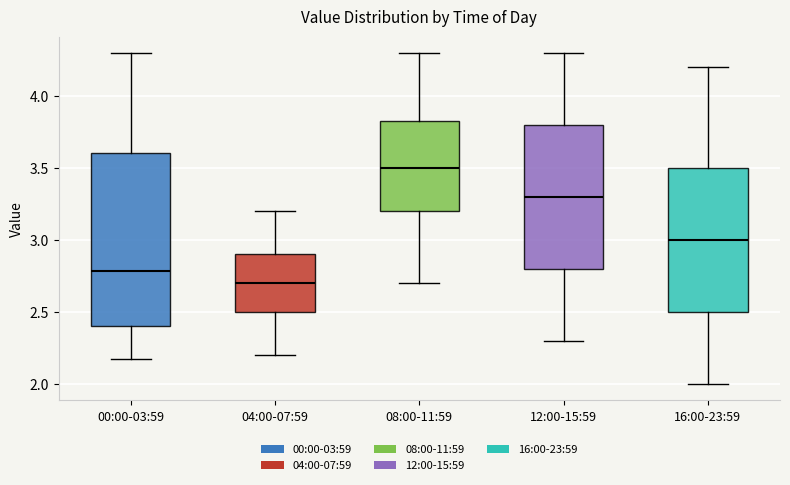

Reading left to right, read every box against the y-axis: the position of its median line, the range the box covers, and the ends of its whiskers. The values are not printed on the chart, so give them approximately, as read against the axis.

00:00-03:59: median 2.80, box 2.40 to 3.60, whiskers 2.15 to 4.30
04:00-07:59: median 2.70, box 2.50 to 2.90, whiskers 2.20 to 3.20
08:00-11:59: median 3.50, box 3.20 to 3.85, whiskers 2.70 to 4.30
12:00-15:59: median 3.30, box 2.80 to 3.80, whiskers 2.30 to 4.30
16:00-23:59: median 3.00, box 2.50 to 3.50, whiskers 2.00 to 4.20